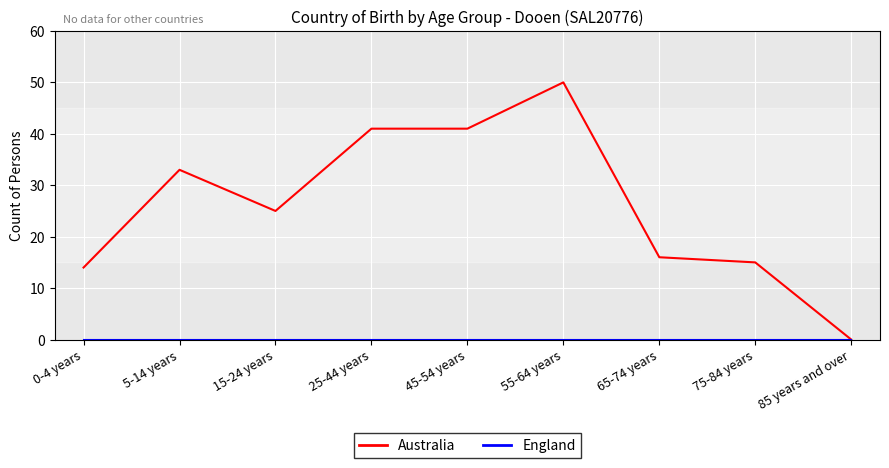

Where is the first local maximum for Australia?

5-14 years